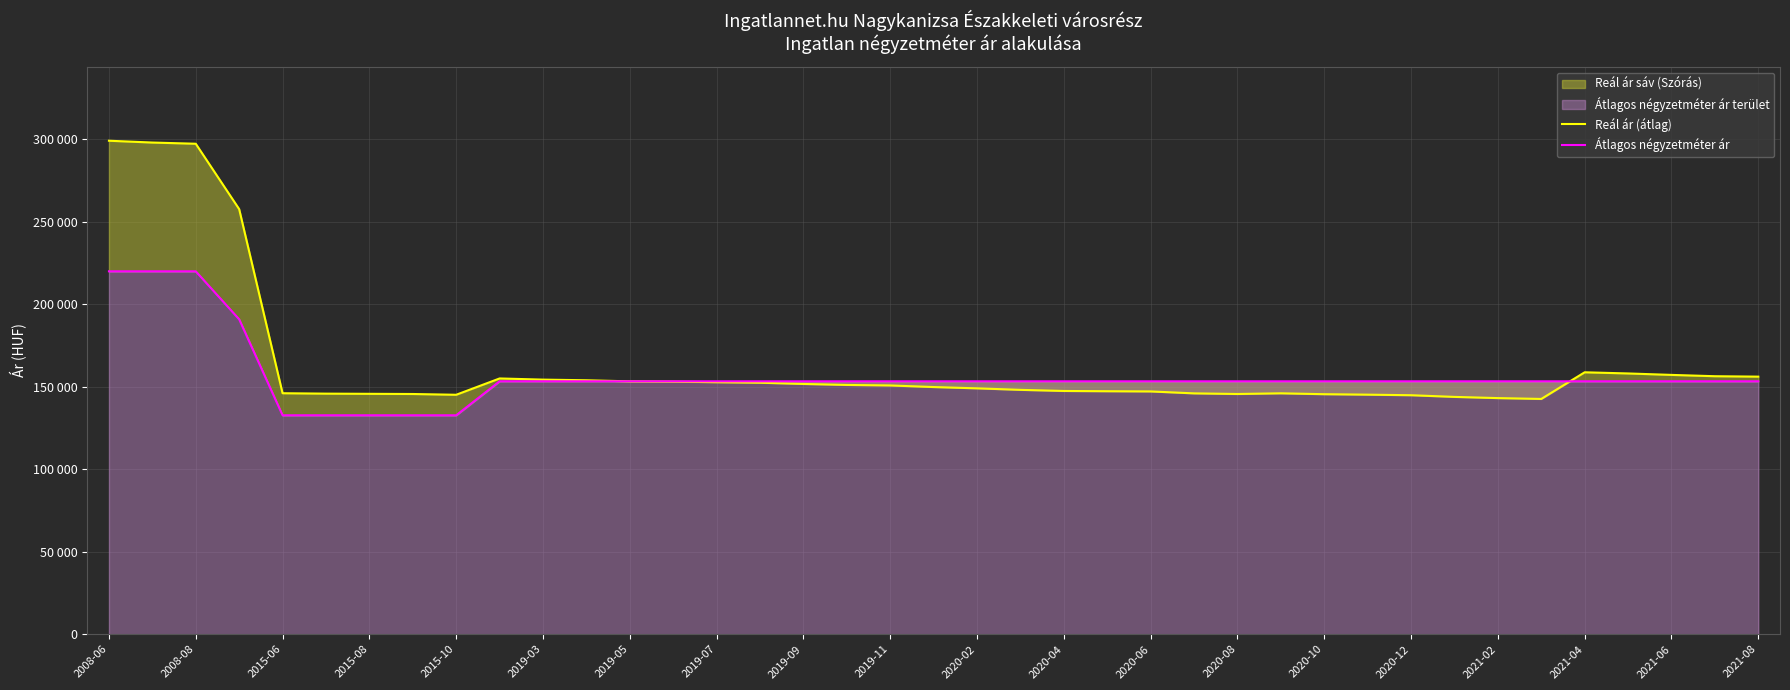

How many values in the Átlagos négyzetméter ár series exceed 153333?

4